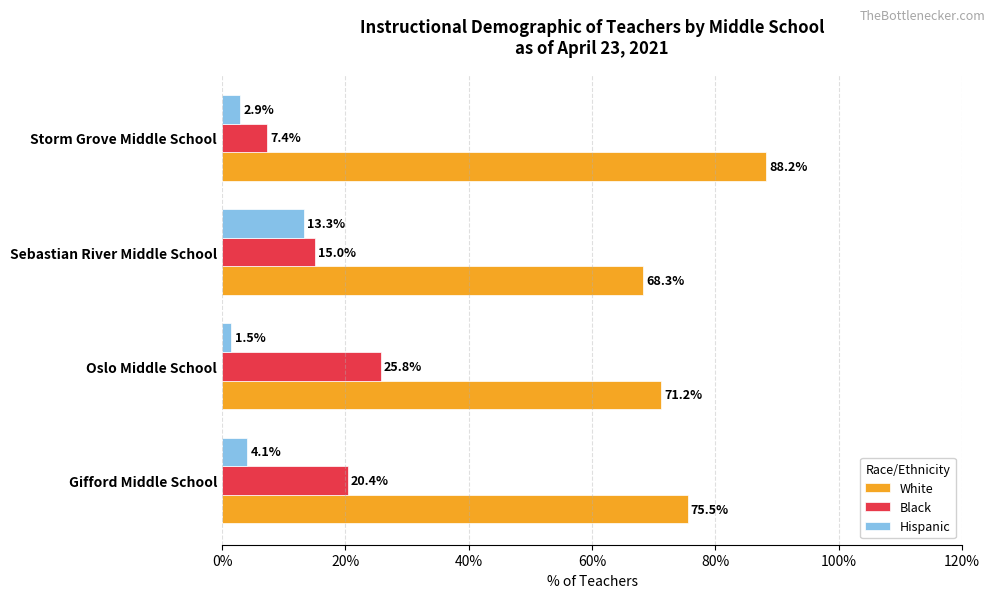

Rank the series by their average value, from highest to lowest.

White, Black, Hispanic